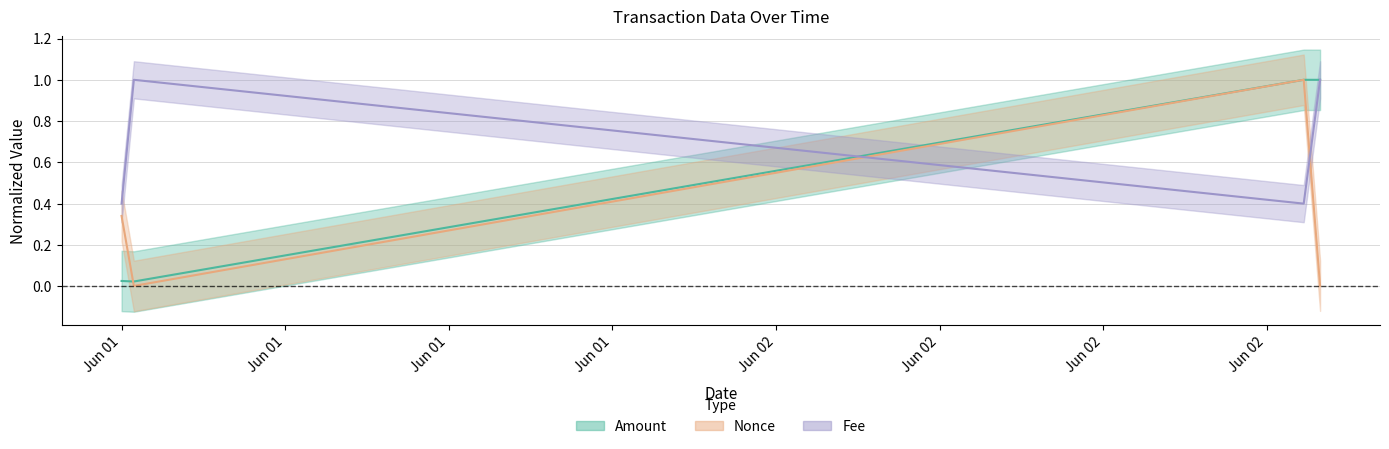

Is the value of Amount at 2021-06-01 16:09:00 greater than the value of Nonce at 2021-06-02 06:39:00?

Yes